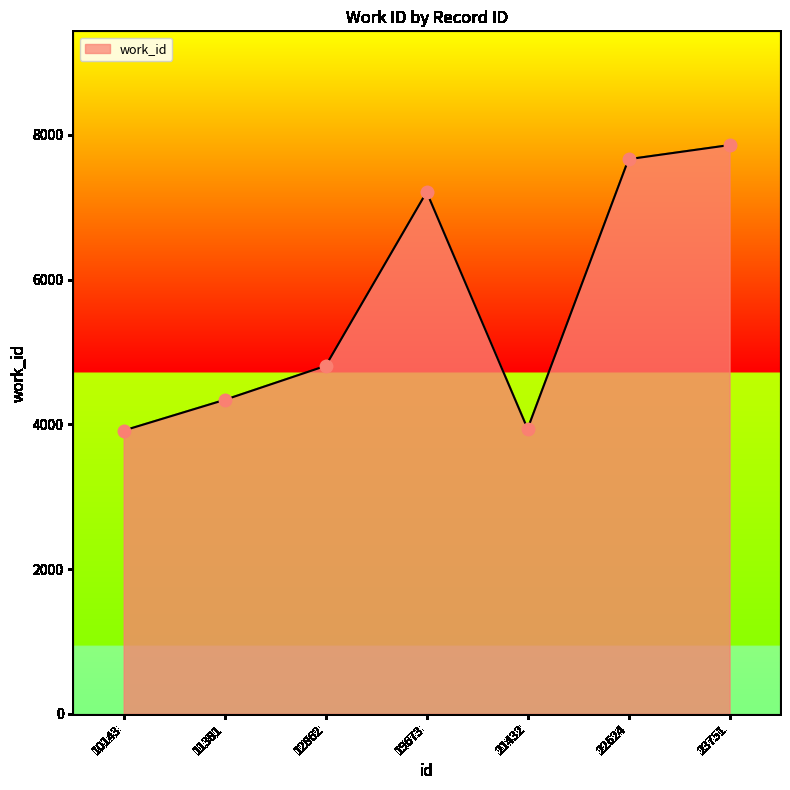

What is the ratio of the value at 11381 to the value at 12862?

0.9